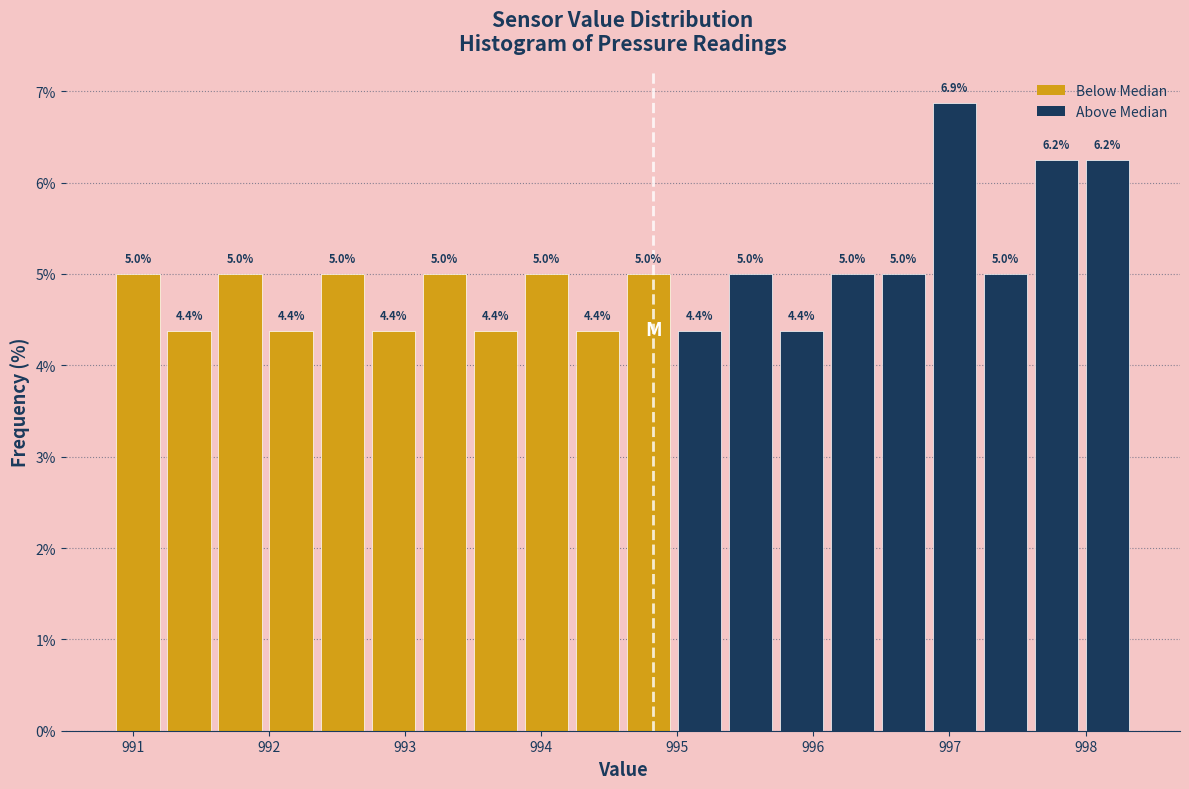

Read against the x-axis, roughly where is the centre of the tallest bar?

997.0